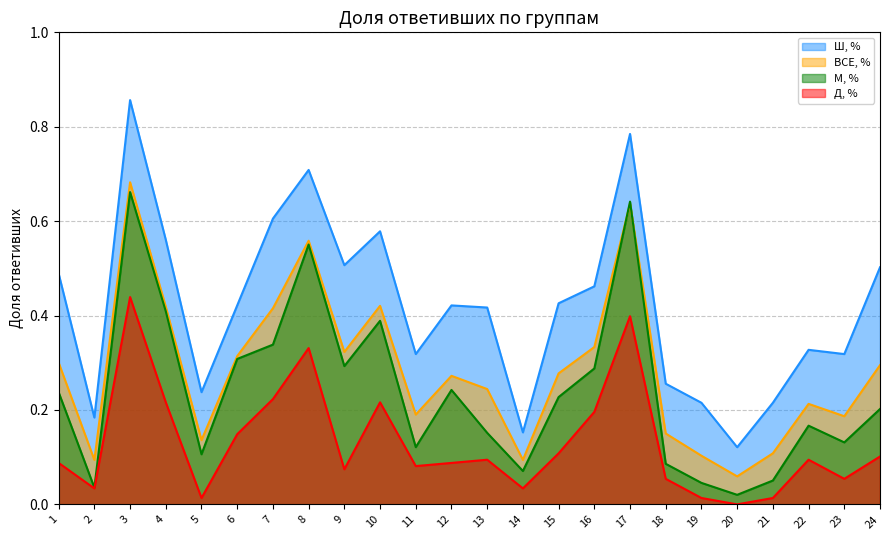

List the series in order of their overall mean, lowest first.

Д, %, М, %, ВСЕ, %, Ш, %